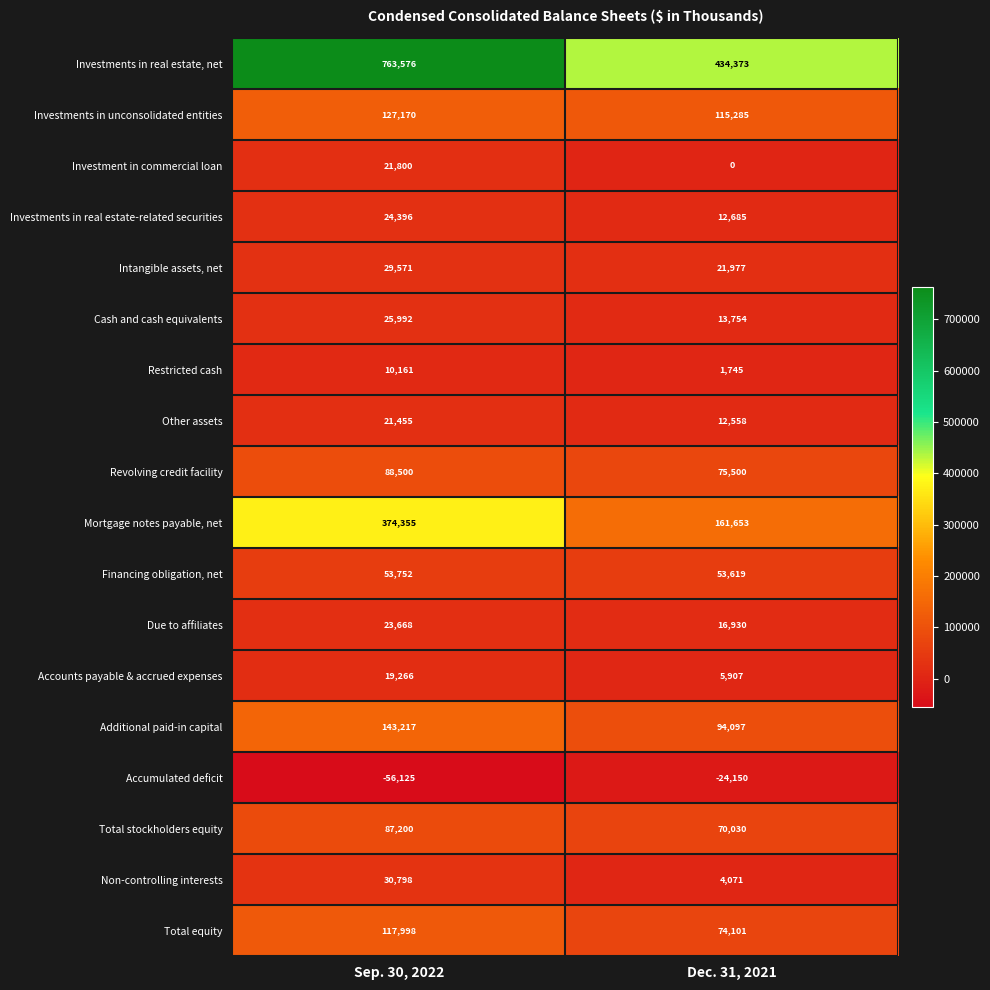

Where is Non-controlling interests nearest to the value 17434?

Dec. 31, 2021